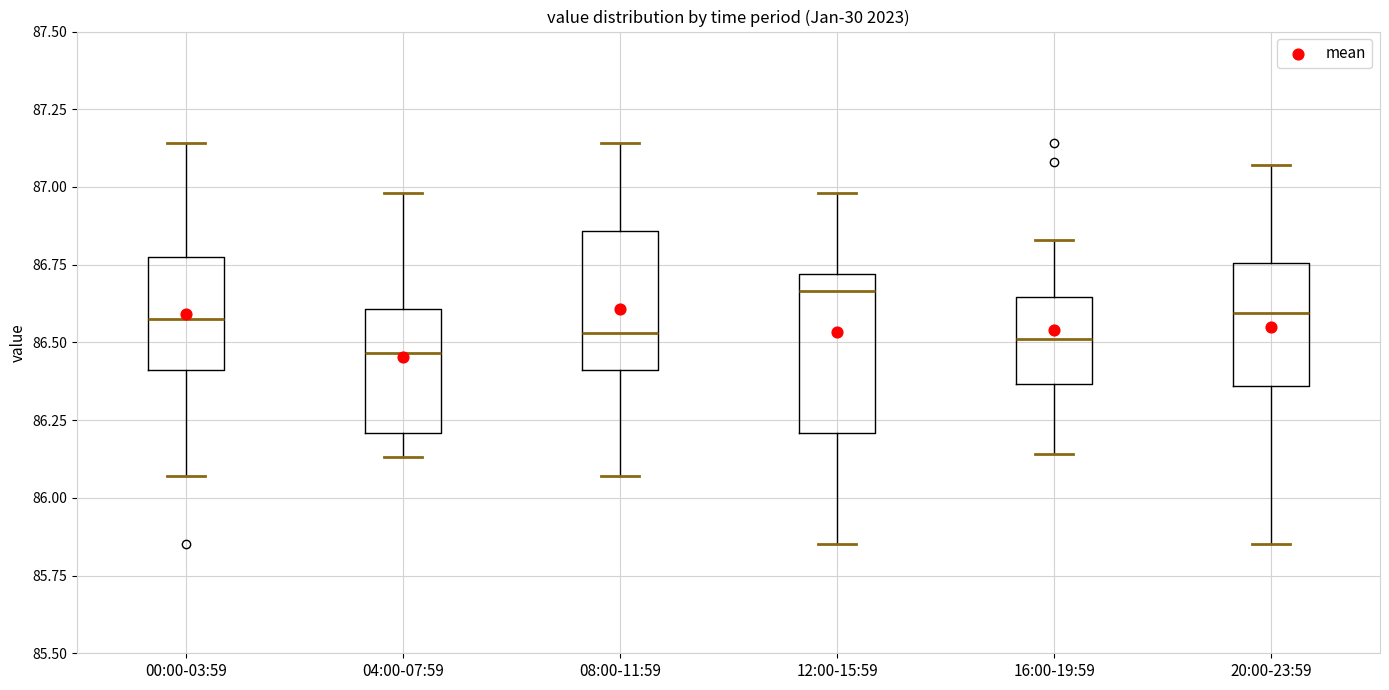

Which box's median line is the highest?

12:00-15:59